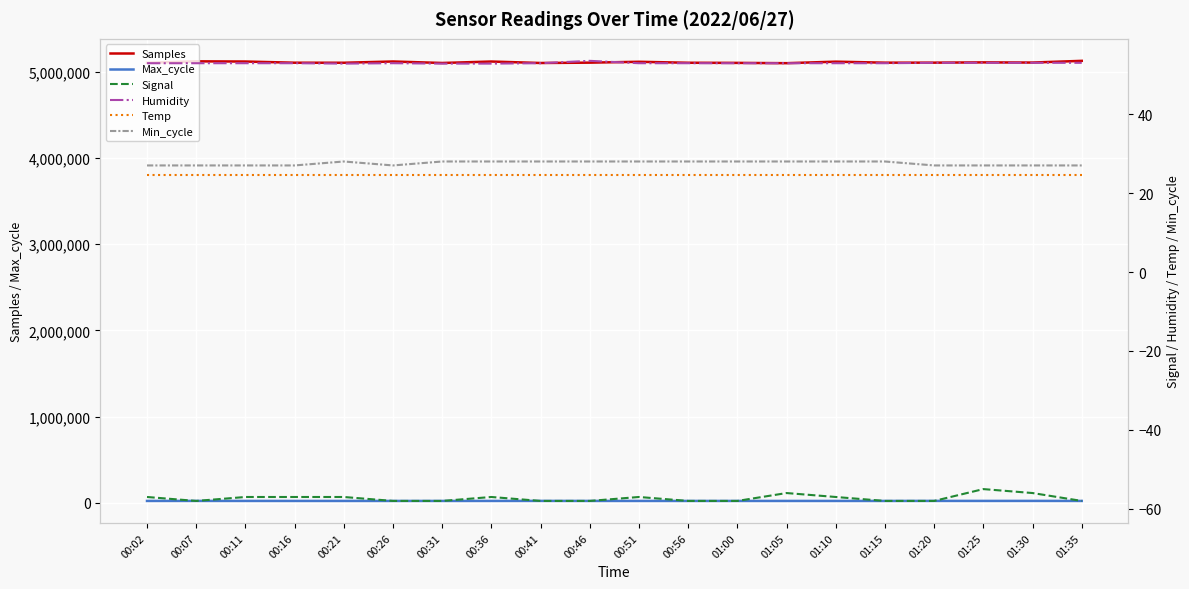

True or false: Temp and Humidity intersect in this chart.

False